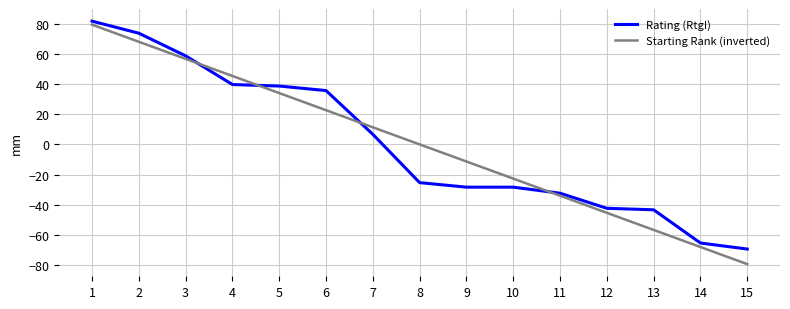

Rank the series by their maximum value, from highest to lowest.

Rating (RtgI), Starting Rank (inverted)